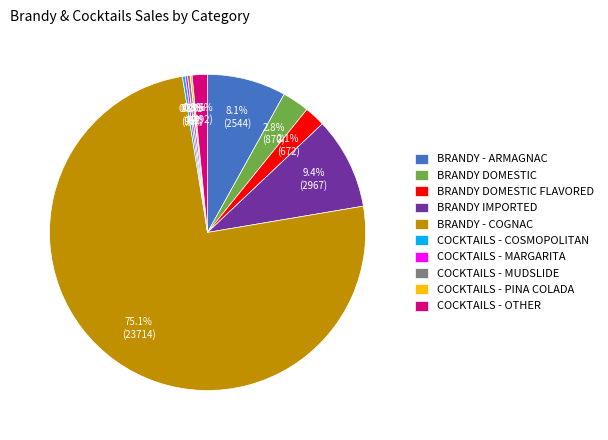

Which slice is the largest?

BRANDY - COGNAC